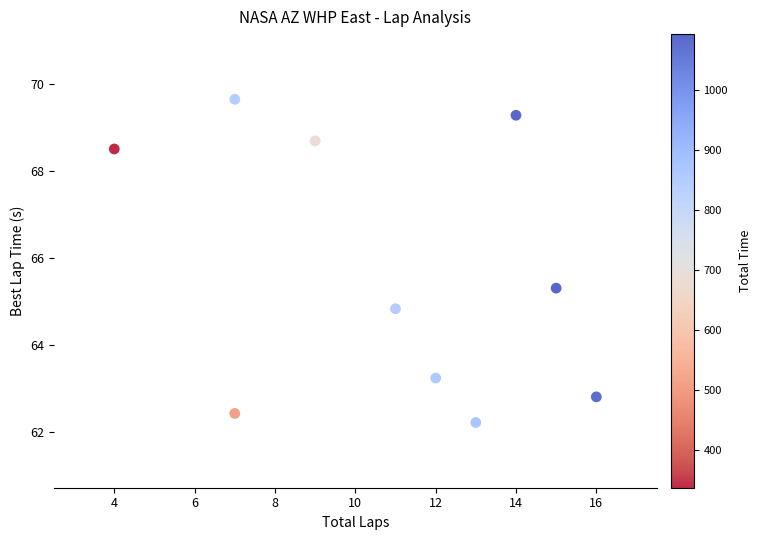

What is the range of Y values (max minus min)?

7.4